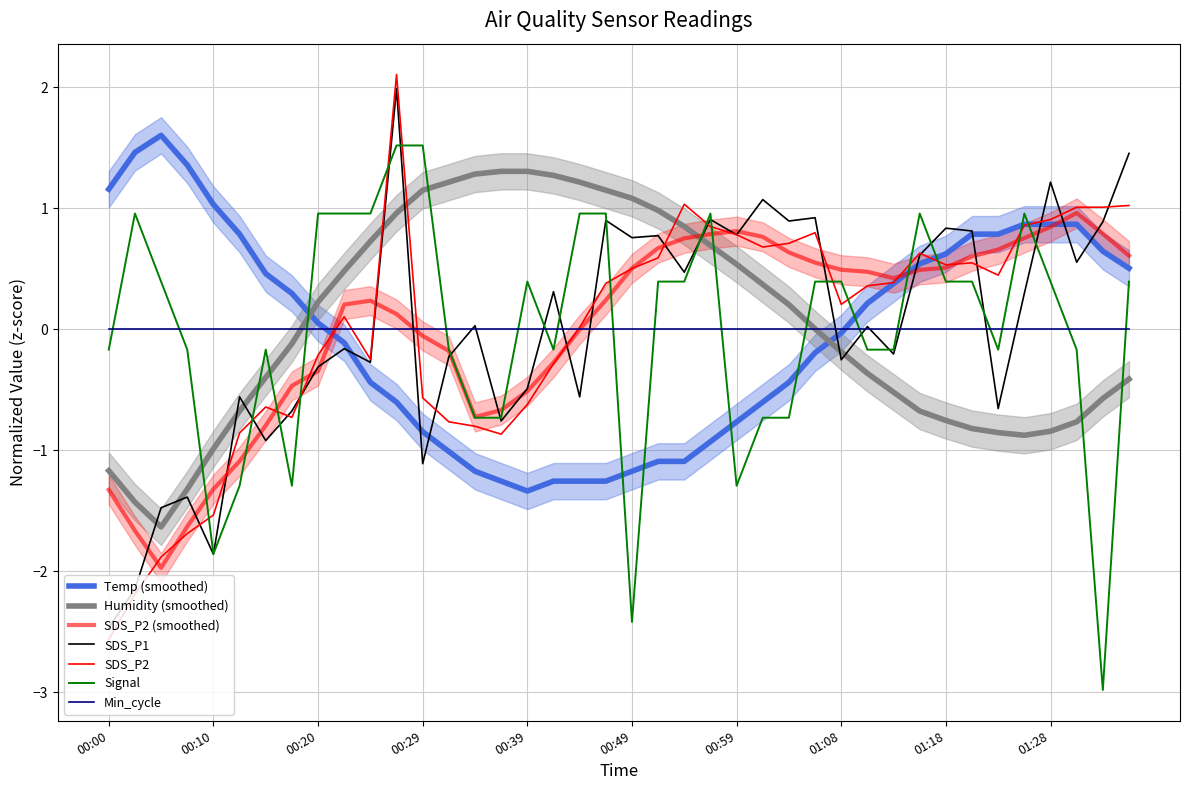

What is the label of the 6th point from the left?

00:12